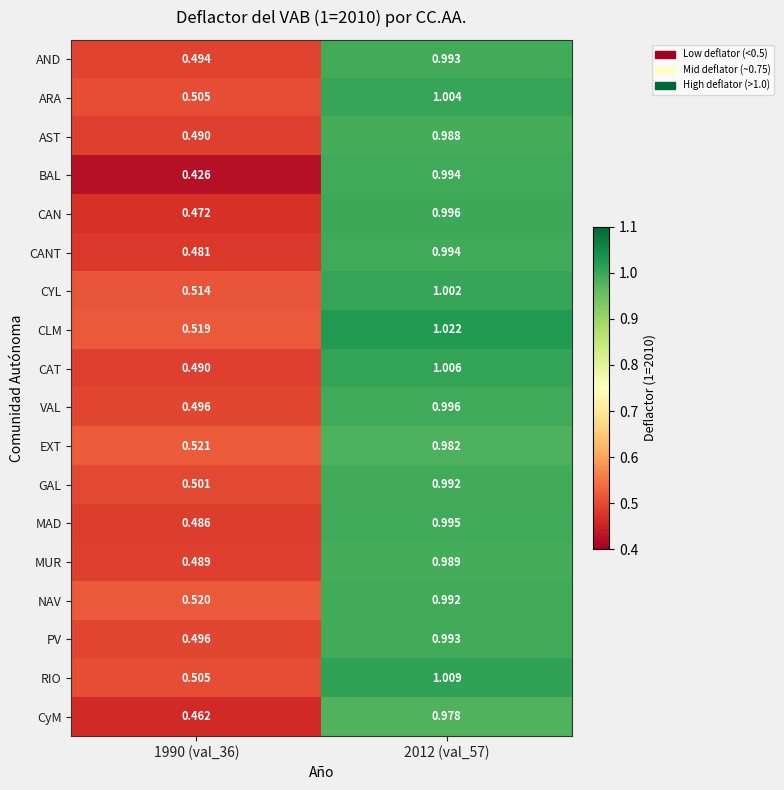

Which series has the largest total across all categories?

CLM